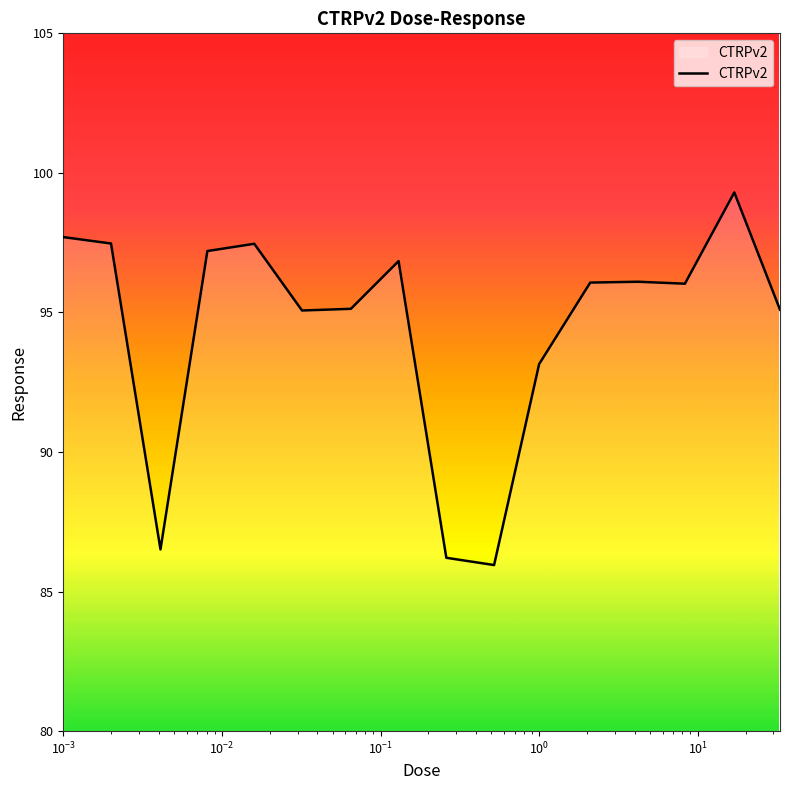

What is the maximum value shown in the chart?

99.3